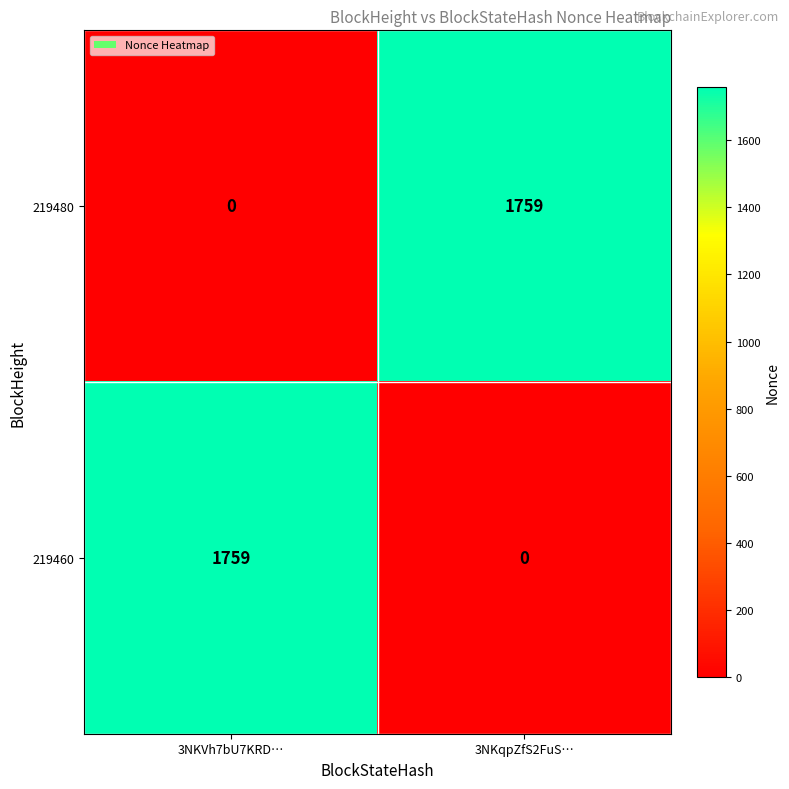

Where is 219480 nearest to the value 879?

3NKVh7bU7KRD…